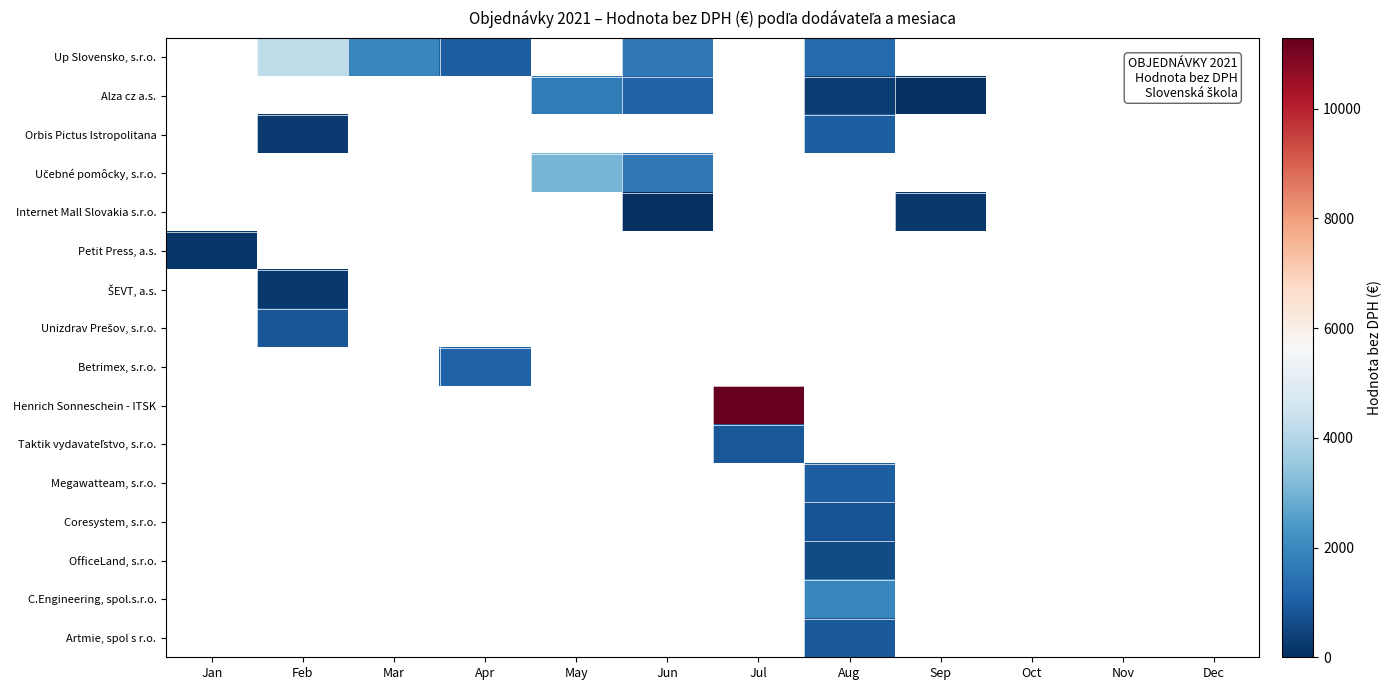

Which series has the largest range (max minus min)?

Petit Press, a.s.